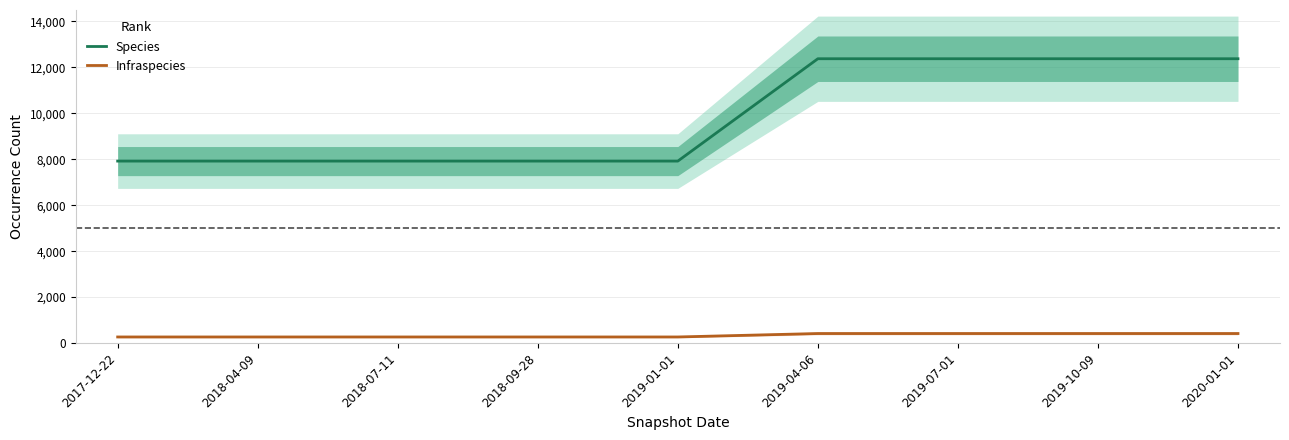

Count the Infraspecies values in the range 263 to 413.

9